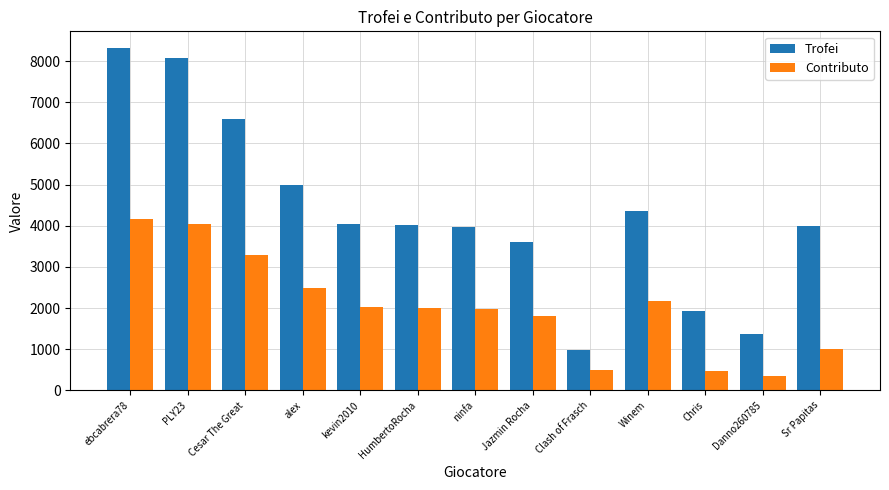

What is the total value across all series at Winem?

6520